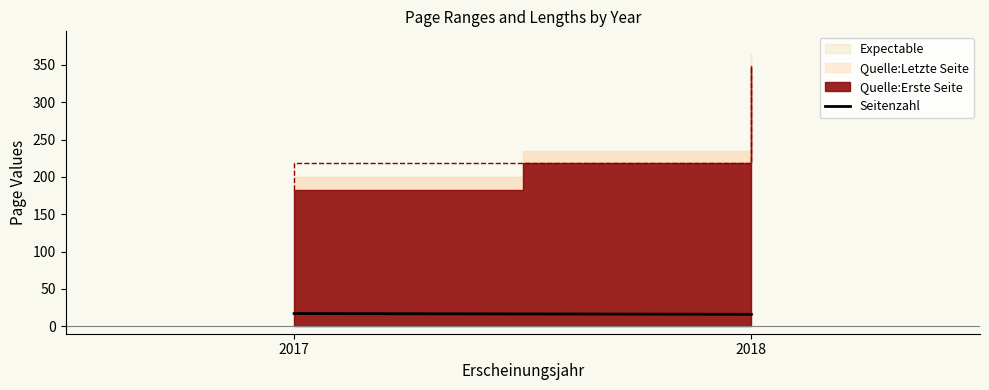

True or false: the data shows 16 at 2018.

True